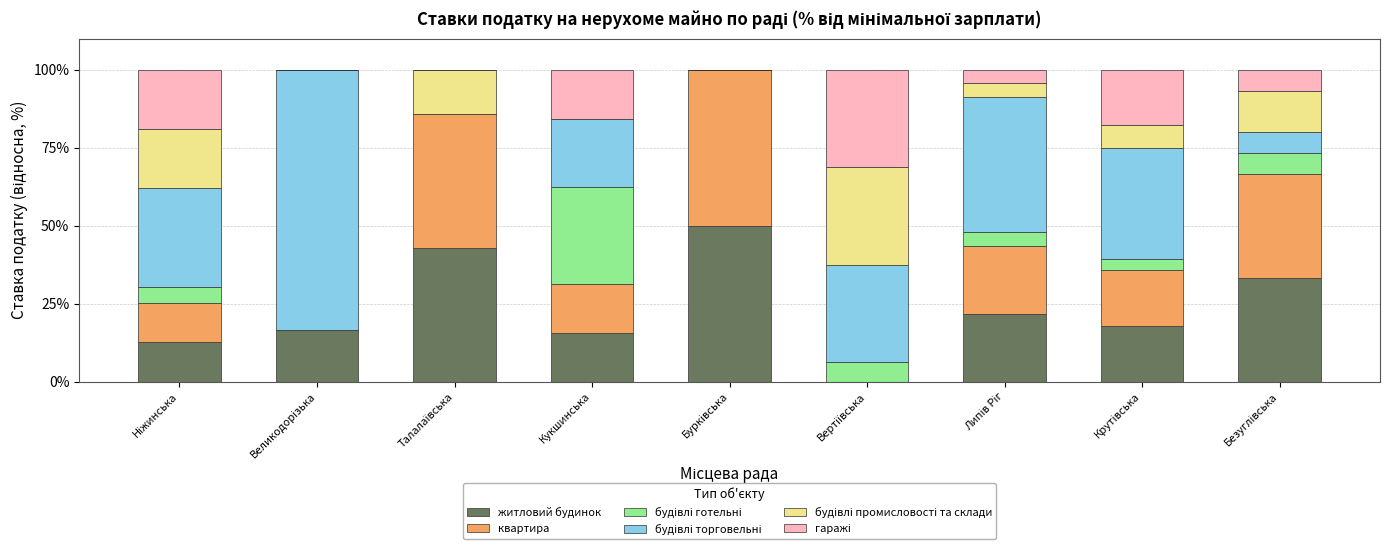

What is the sum of all житловий будинок values?

210.7